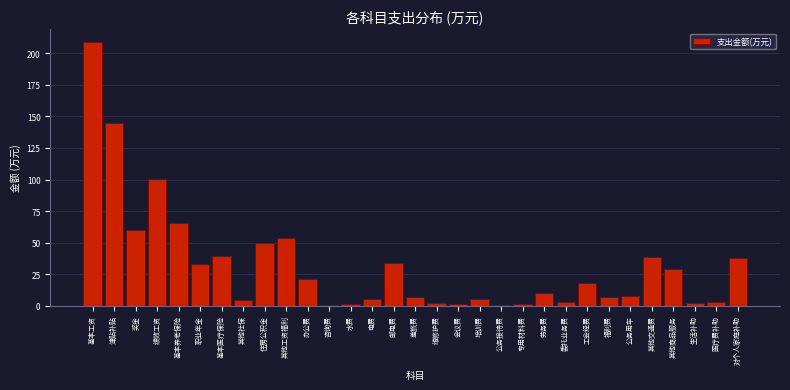

What is the maximum value shown in the chart?

208.6